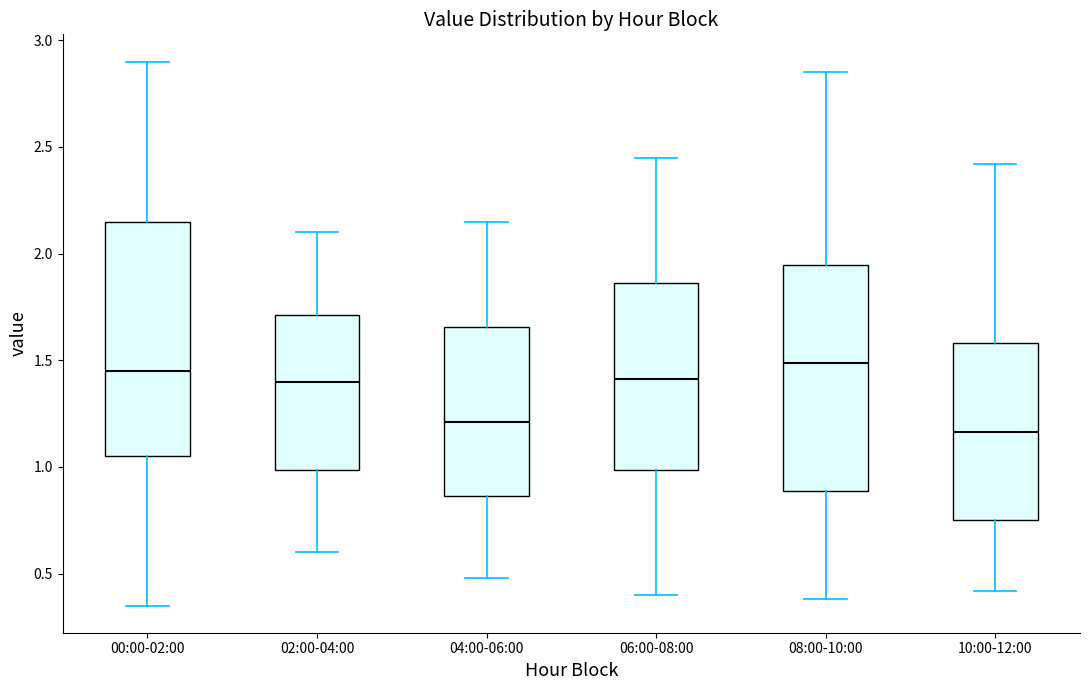

Reading left to right, read every box against the y-axis: the position of its median line, the range the box covers, and the ends of its whiskers. The values are not printed on the chart, so give them approximately, as read against the axis.

00:00-02:00: median 1.45, box 1.05 to 2.15, whiskers 0.35 to 2.90
02:00-04:00: median 1.40, box 1.00 to 1.70, whiskers 0.60 to 2.10
04:00-06:00: median 1.20, box 0.85 to 1.65, whiskers 0.50 to 2.15
06:00-08:00: median 1.40, box 1.00 to 1.85, whiskers 0.40 to 2.45
08:00-10:00: median 1.50, box 0.90 to 1.95, whiskers 0.40 to 2.85
10:00-12:00: median 1.15, box 0.75 to 1.60, whiskers 0.40 to 2.40